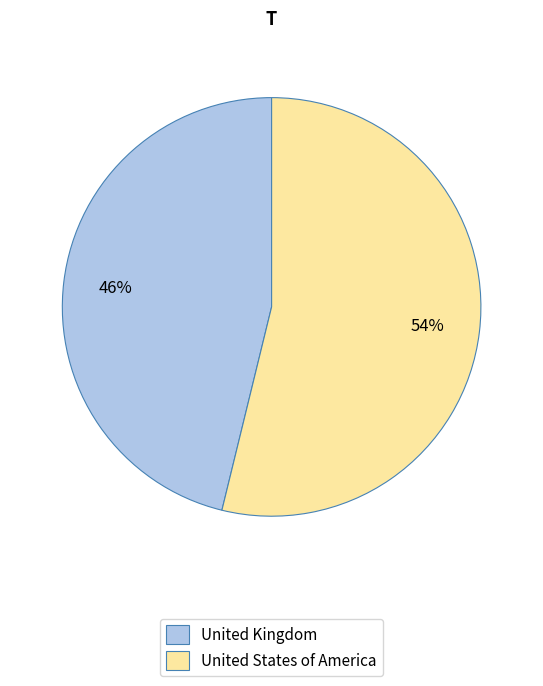

To the nearest percent, what is the combined percentage of United Kingdom and United States of America?

100%